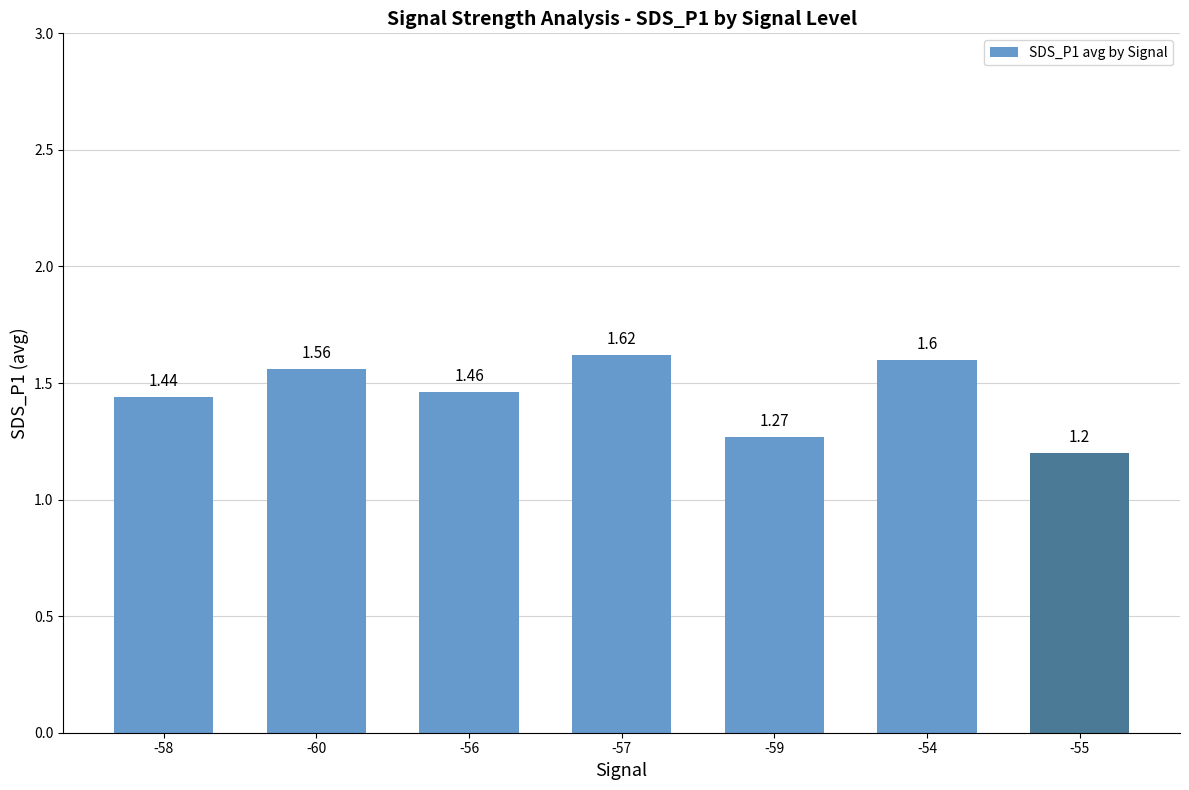

What is the change in value from -60 to -57?

+0.1